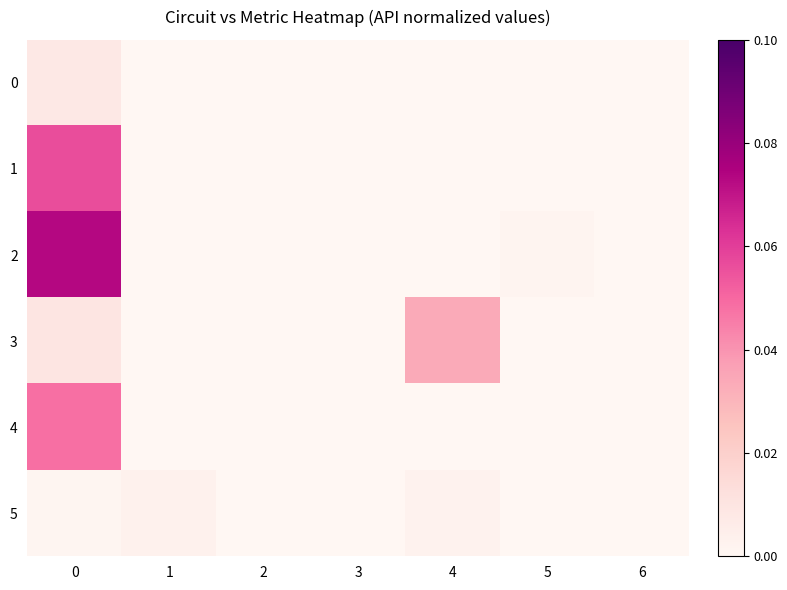

Which series has the widest spread of values?

2